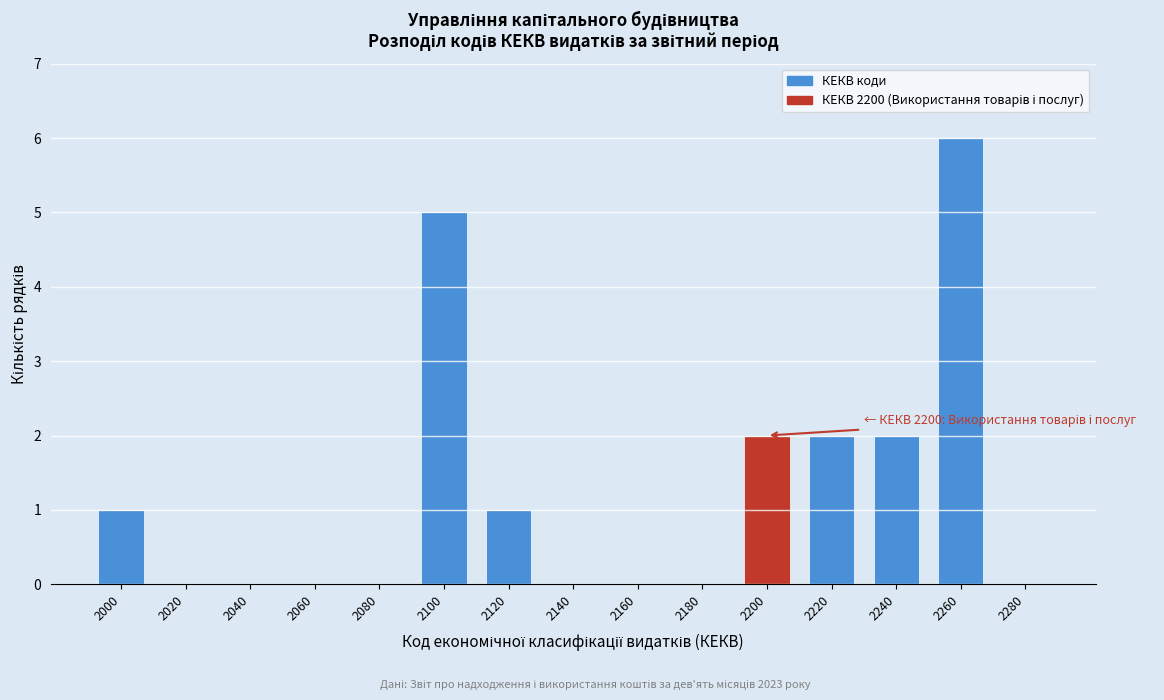

Reading left to right, what are all the values shown in this chart?

2000=1	2020=0	2040=0	2060=0	2080=0	2100=5	2120=1	2140=0	2160=0	2180=0	2200=2	2220=2	2240=2	2260=6	2280=0